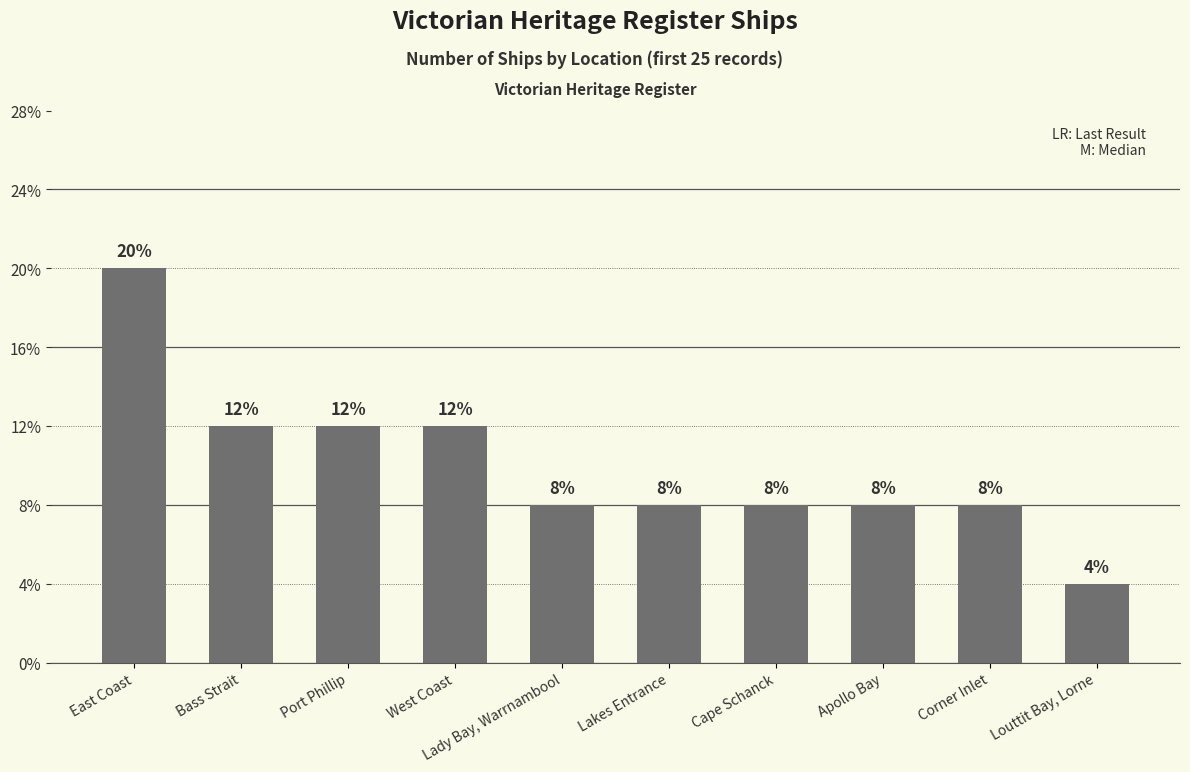

Are the bars horizontal?

No